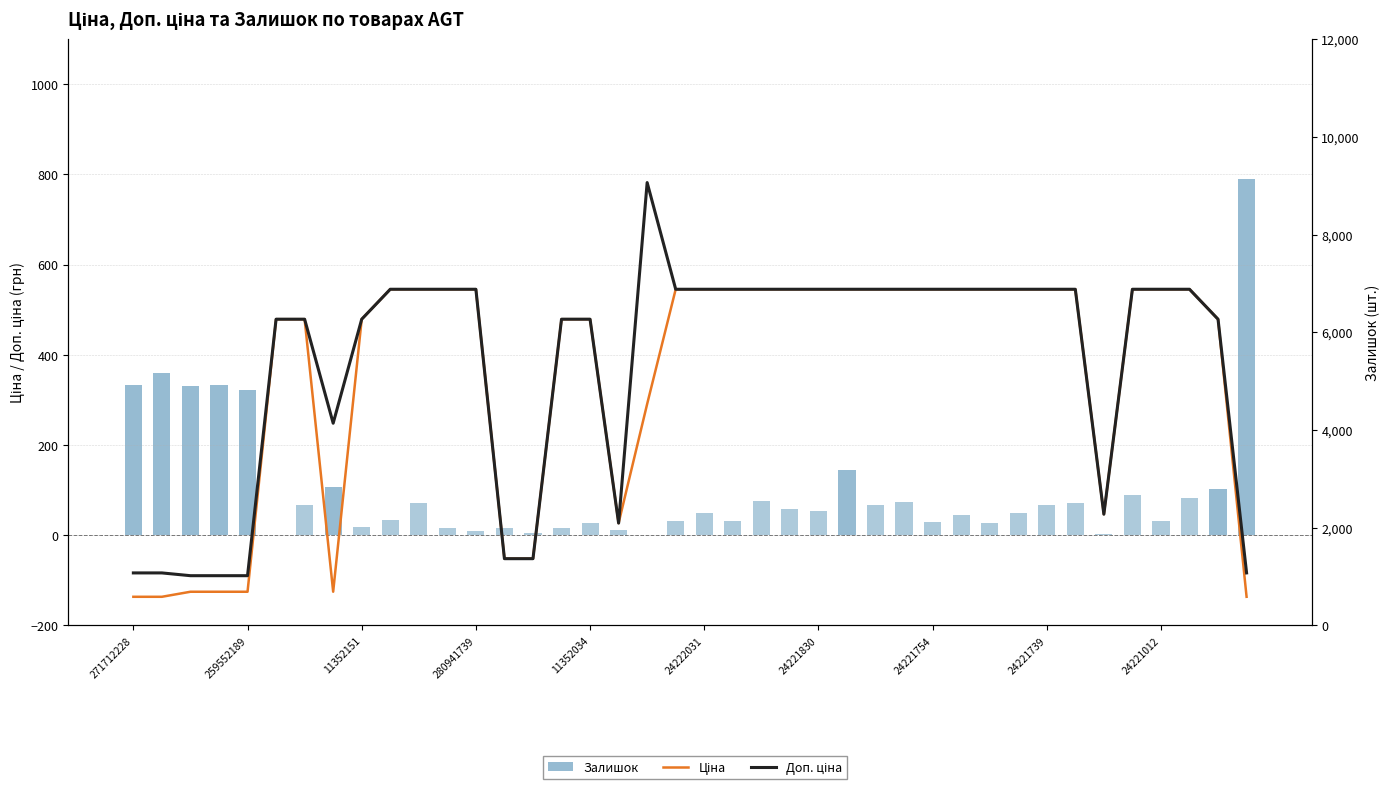

Which category has the highest value in the Ціна series?

24221012